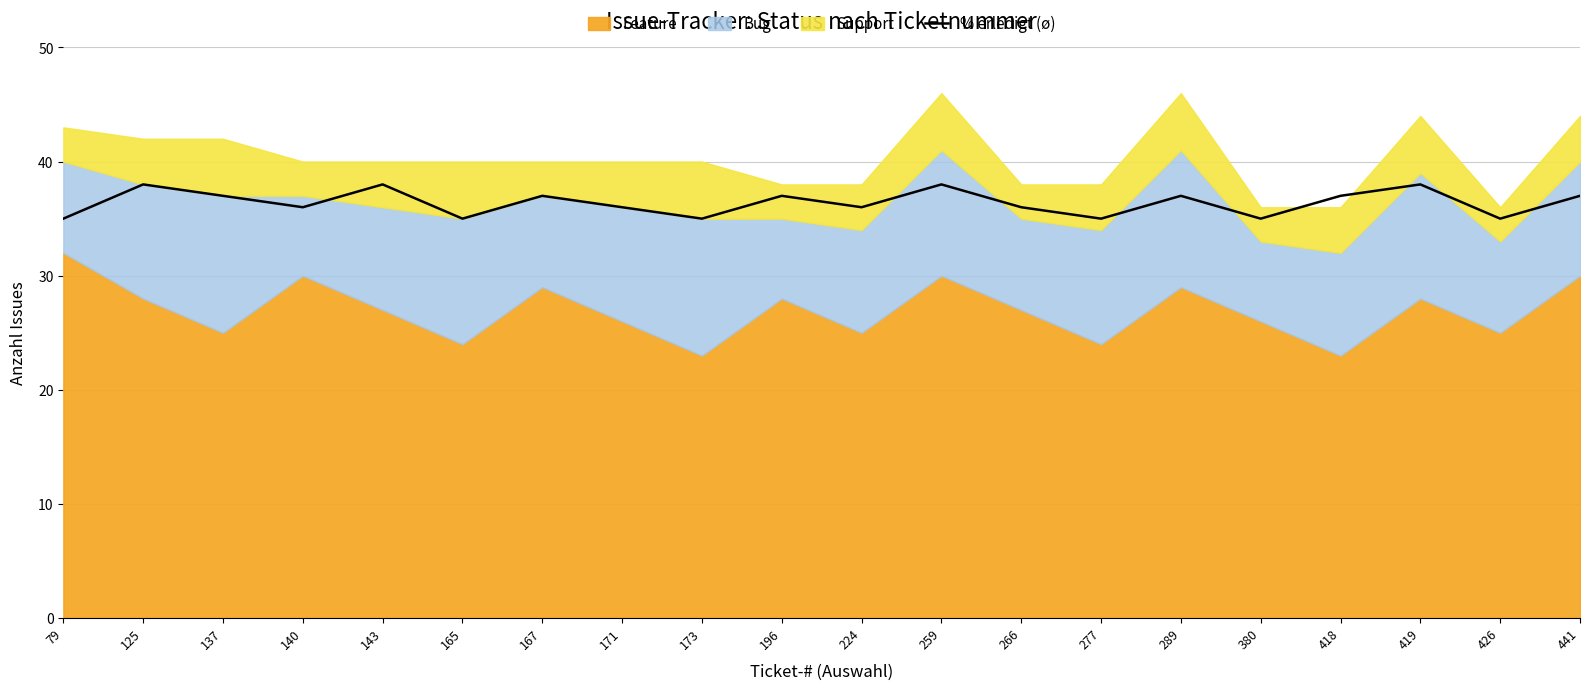

True or false: % erledigt (ø) has a value of 61 at 167.

False